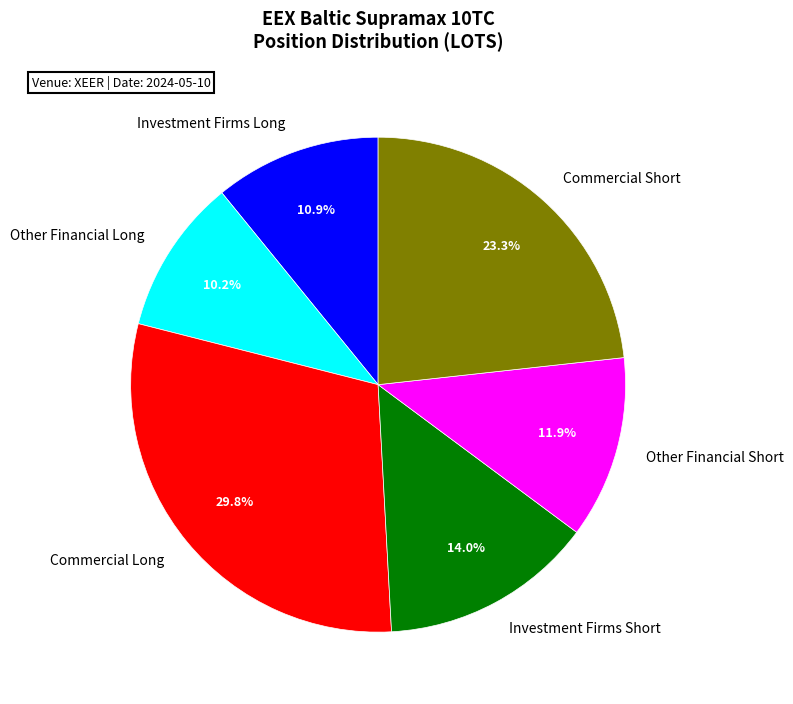

To the nearest percent, what is the combined percentage of Investment Firms Long and Commercial Short?

34%